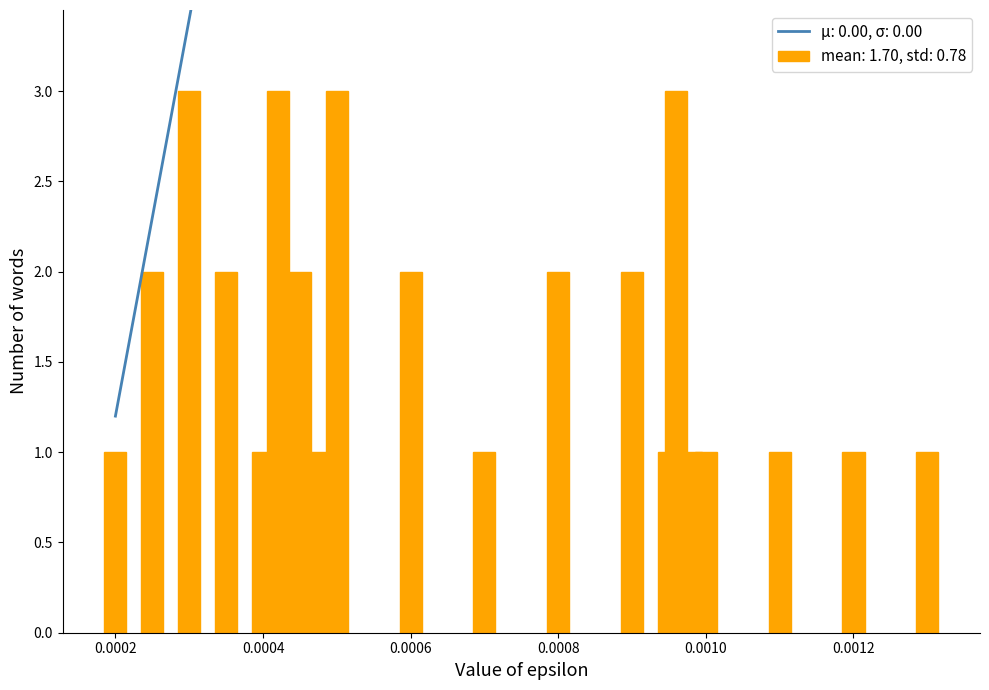

What is the value of the 3rd bar from the left?

3